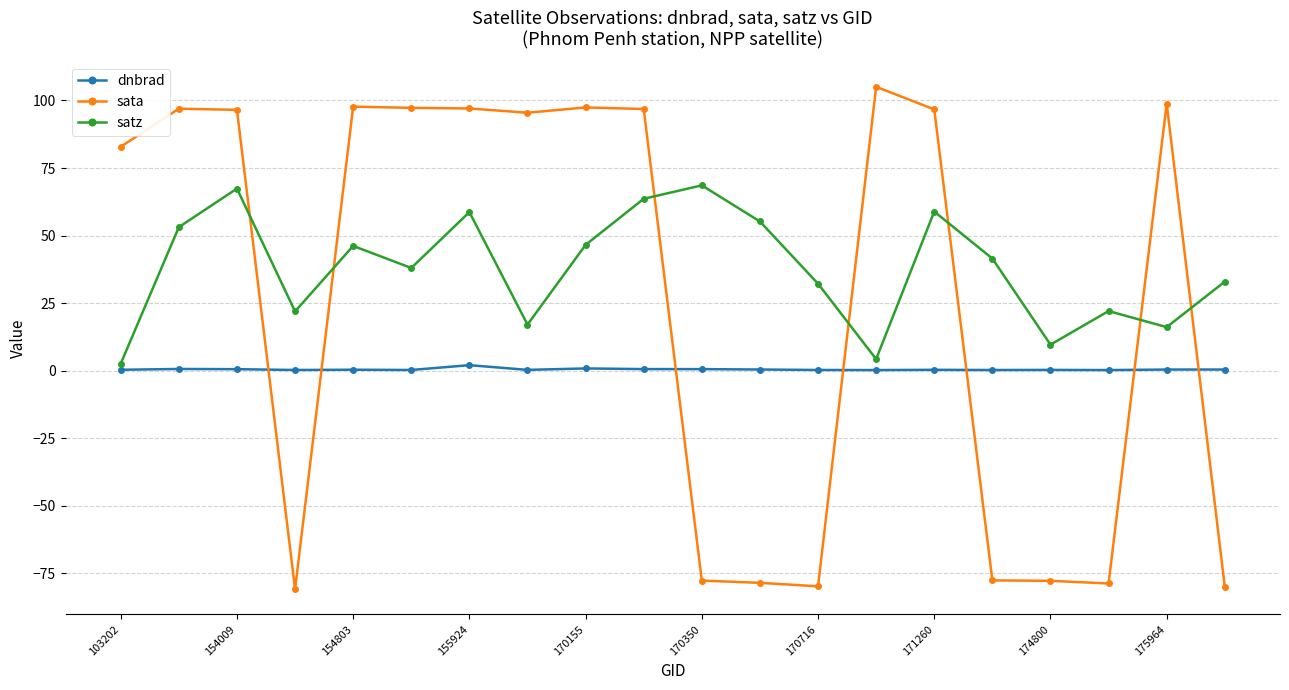

What is the difference between the maximum and minimum values in the dnbrad series?

1.8